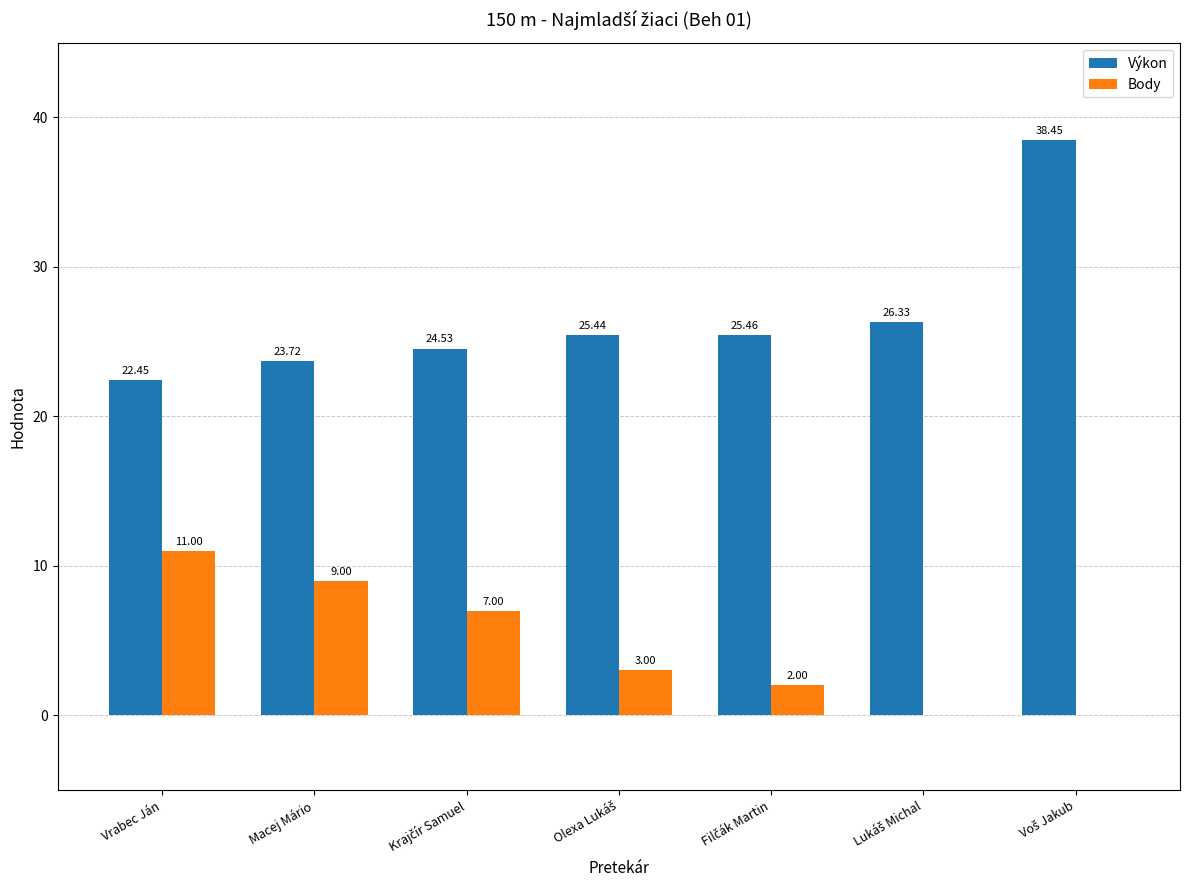

Which series has the largest total across all categories?

Výkon